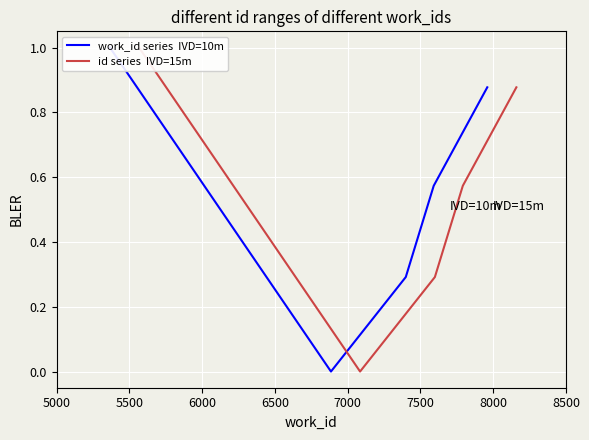

How many work_id series  IVD=10m values are between 0 and 1?

5